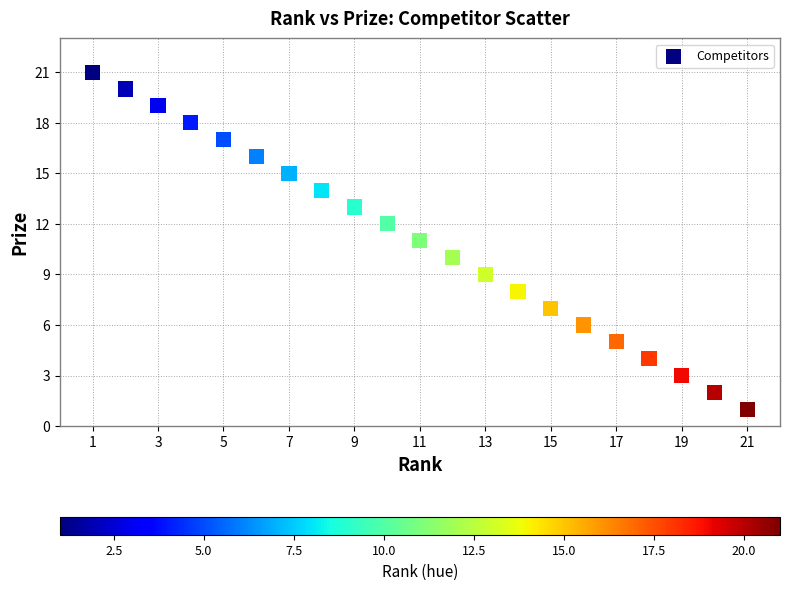

What is the range of X values (max minus min)?

20